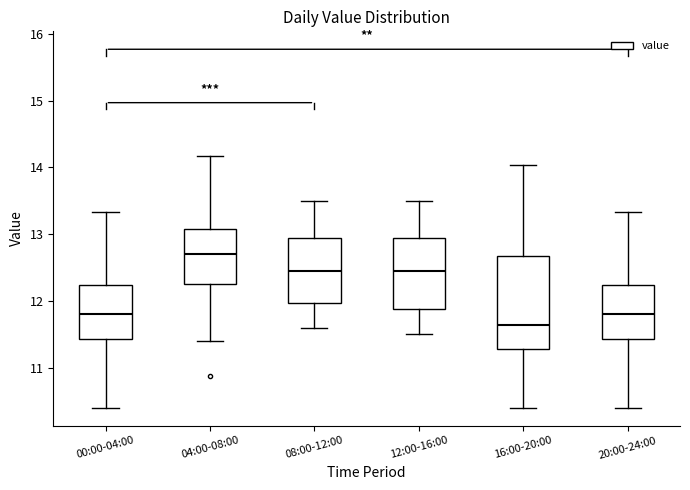

Which box's median line is the highest?

04:00-08:00